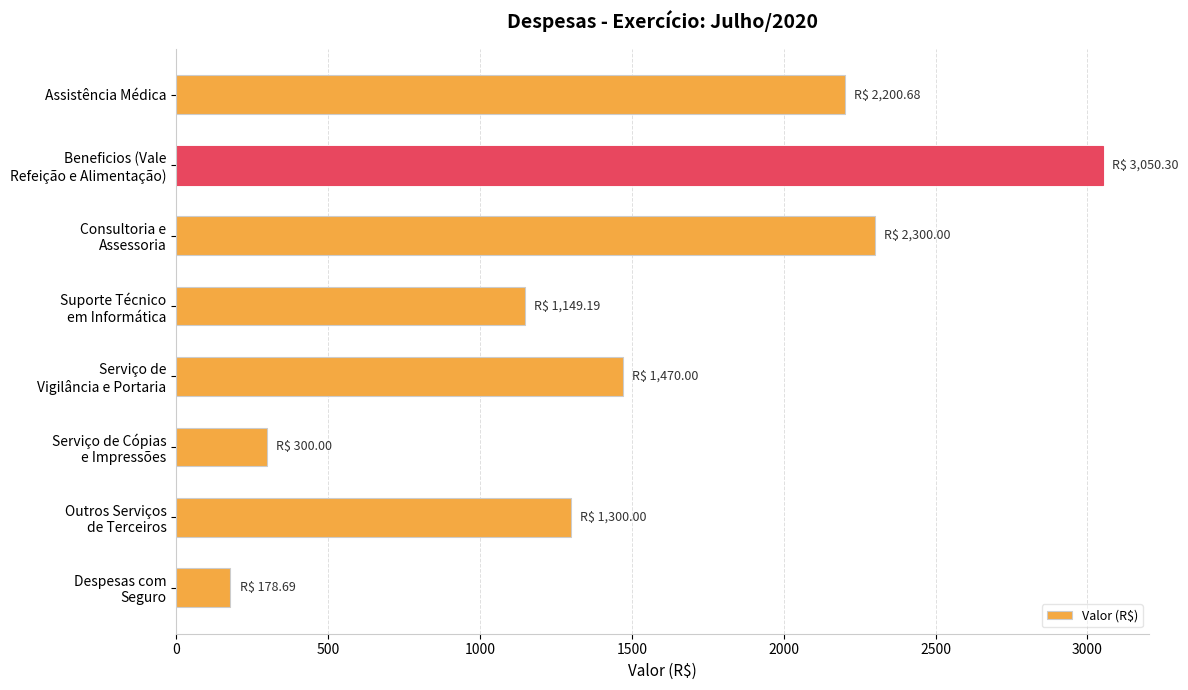

Rank the categories by value from lowest to highest.

Despesas com
Seguro, Serviço de Cópias
e Impressões, Suporte Técnico
em Informática, Outros Serviços
de Terceiros, Serviço de
Vigilância e Portaria, Assistência Médica, Consultoria e
Assessoria, Beneficios (Vale
Refeição e Alimentação)